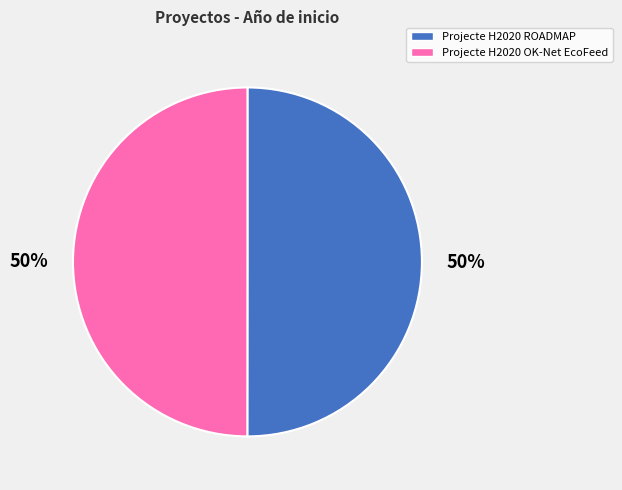

What is the ratio of the value at Projecte H2020 OK-Net EcoFeed to the value at Projecte H2020 ROADMAP?

1.0